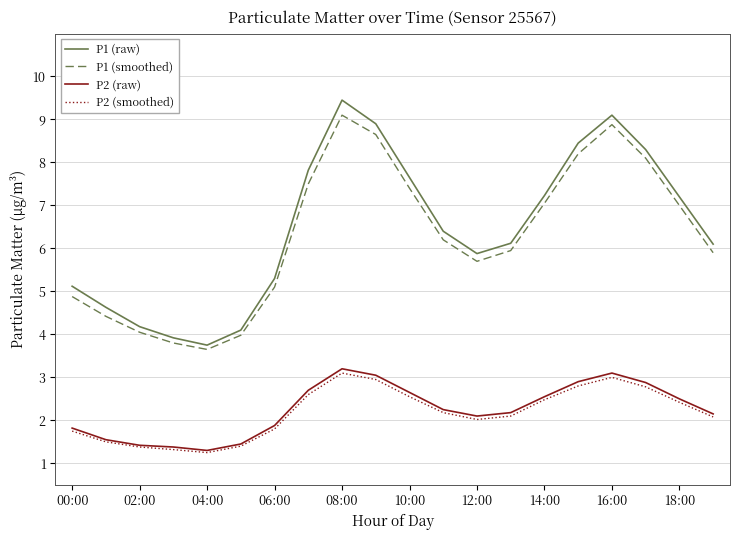

True or false: P2 (raw) and P1 (smoothed) intersect in this chart.

False